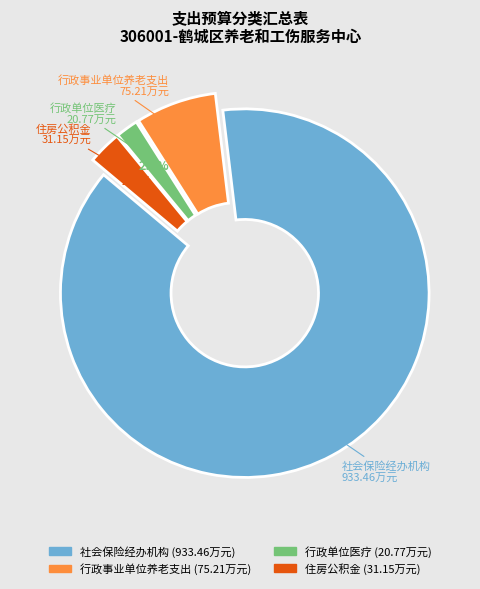

Do 行政单位医疗 and 社会保险经办机构 together represent more than half of the pie?

Yes